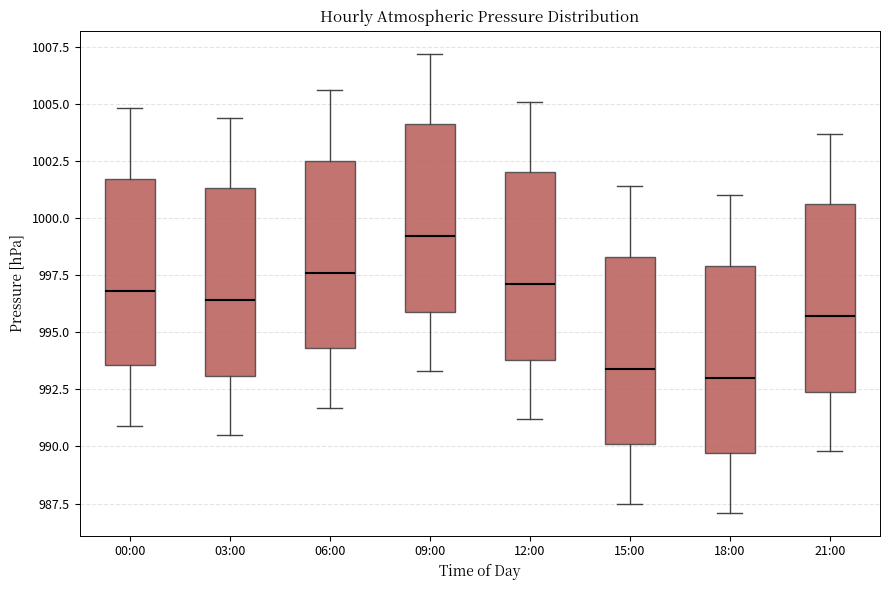

Reading left to right, read every box against the y-axis: the position of its median line, the range the box covers, and the ends of its whiskers. The values are not printed on the chart, so give them approximately, as read against the axis.

00:00: median 997.0, box 993.5 to 1001.5, whiskers 991.0 to 1005.0
03:00: median 996.5, box 993.0 to 1001.5, whiskers 990.5 to 1004.5
06:00: median 997.5, box 994.5 to 1002.5, whiskers 991.5 to 1005.5
09:00: median 999.0, box 996.0 to 1004.0, whiskers 993.5 to 1007.0
12:00: median 997.0, box 994.0 to 1002.0, whiskers 991.0 to 1005.0
15:00: median 993.5, box 990.0 to 998.5, whiskers 987.5 to 1001.5
18:00: median 993.0, box 989.5 to 998.0, whiskers 987.0 to 1001.0
21:00: median 995.5, box 992.5 to 1000.5, whiskers 990.0 to 1003.5